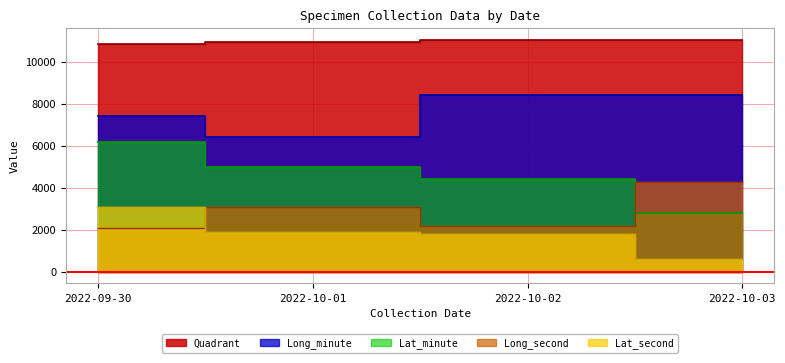

What is the sum of the Quadrant values at 2022-09-30 and 2022-10-03?

21907